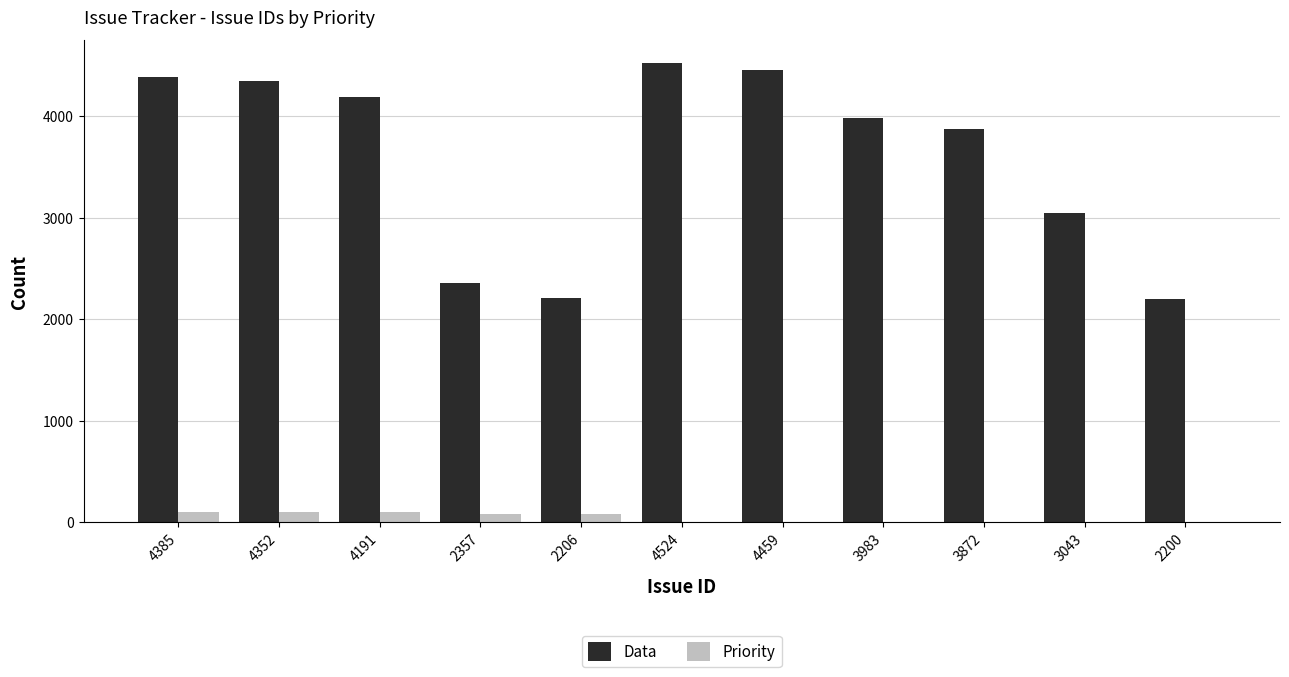

What is the highest value of the Priority series?

100